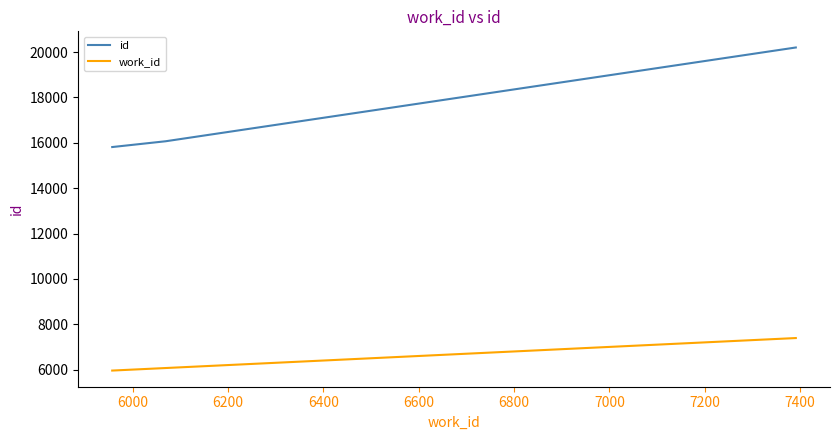

What is the minimum value shown in the chart?

5957